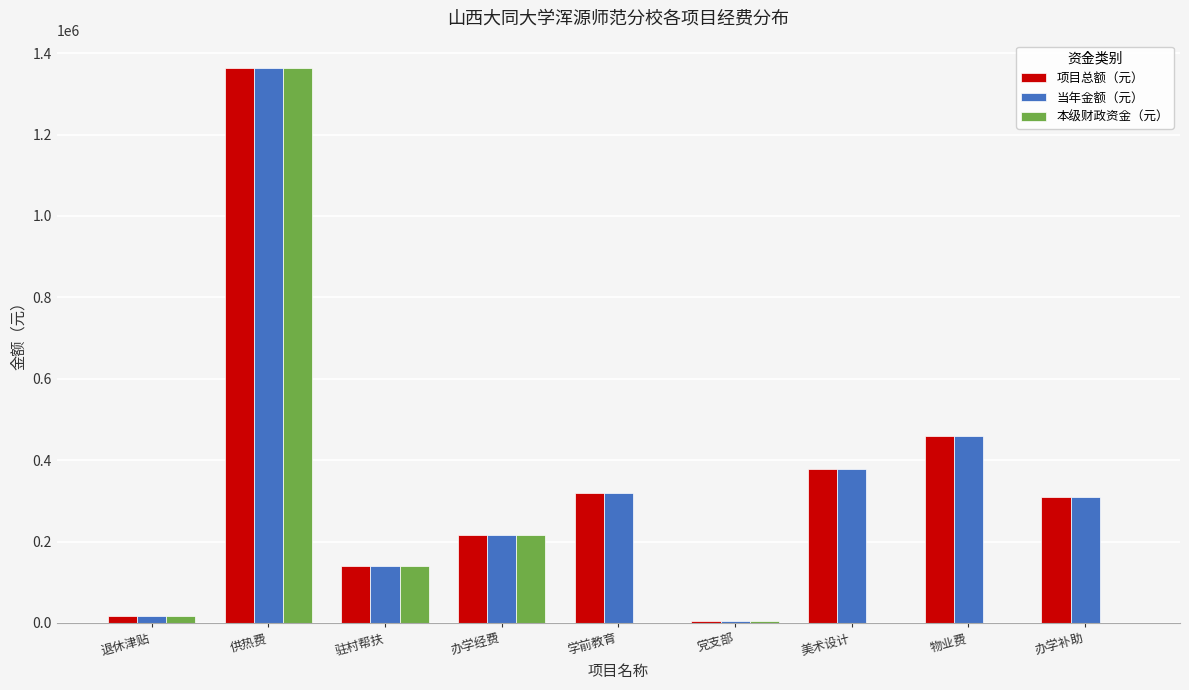

At which category does the chart reach its peak across all series?

供热费